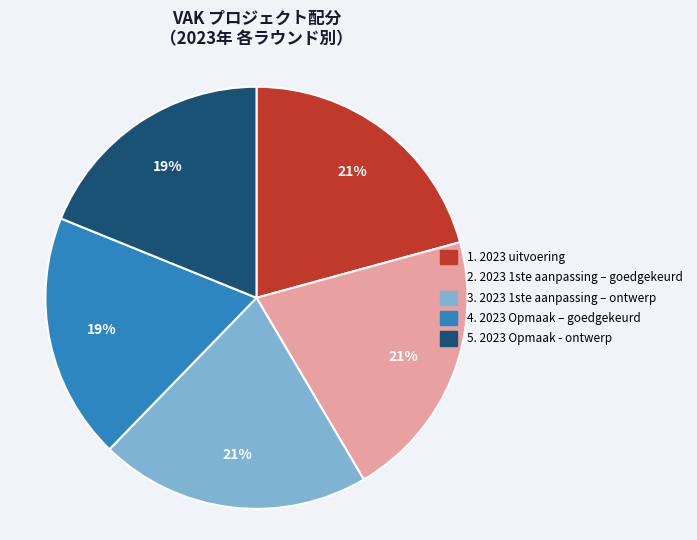

Is there a majority slice in this chart?

No